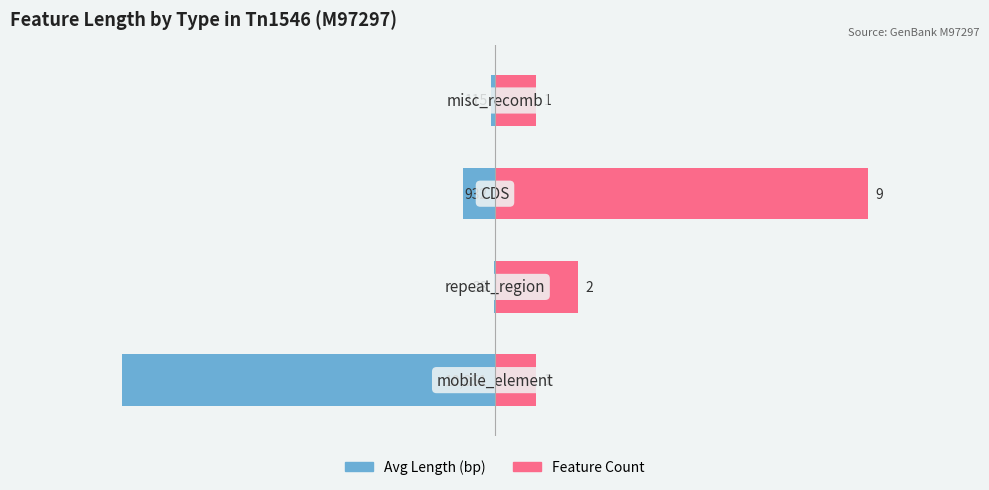

The value of Count × 100 at 1 is 29.1. True or false?

False